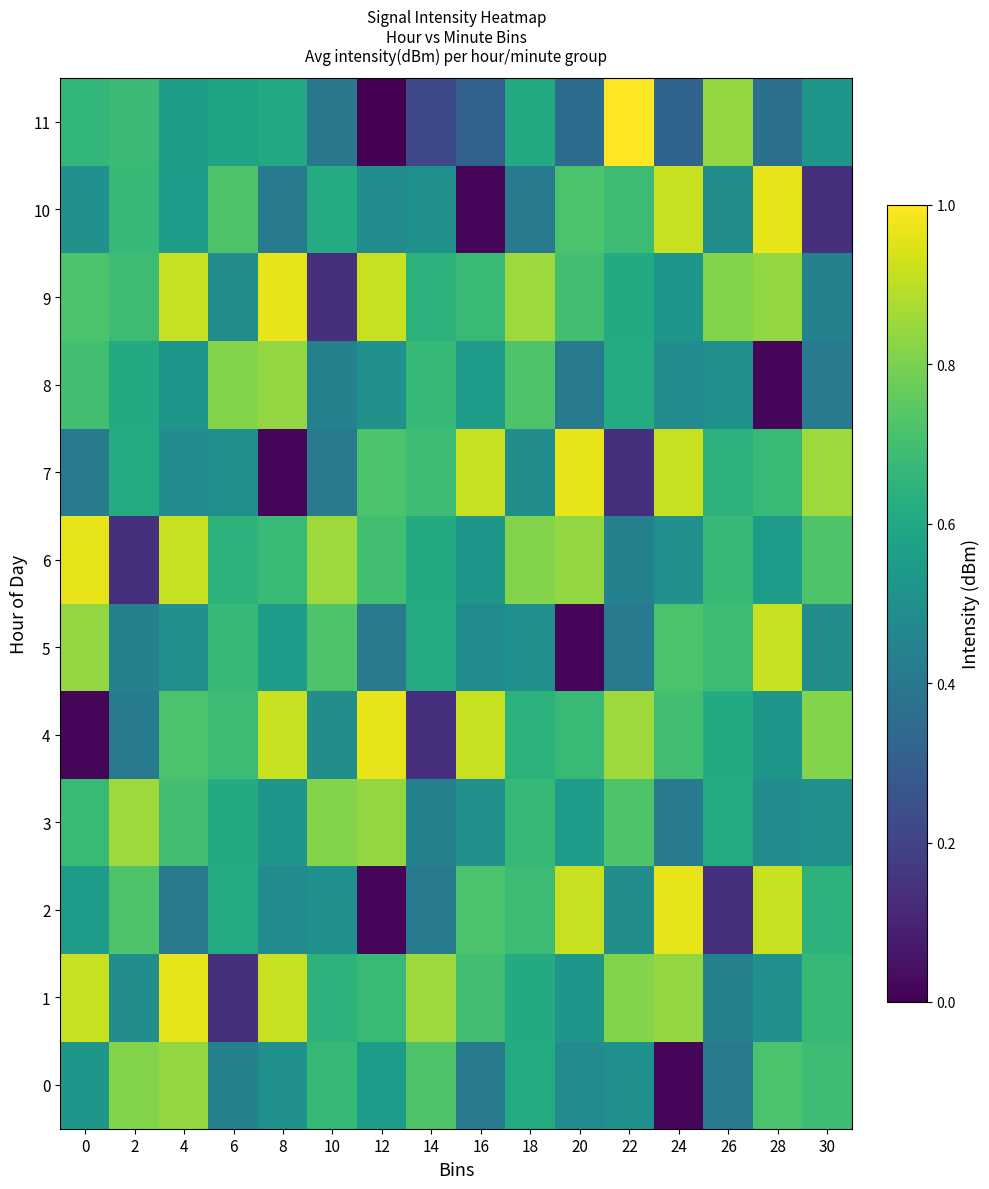

Reading left to right, list all the values displayed in this chart.

0: 0=0.5	2=0.8	4=0.8	6=0.4	8=0.5	10=0.7	12=0.6	14=0.7	16=0.4	18=0.6	20=0.5	22=0.5	24=0.0	26=0.4	28=0.7	30=0.7
1: 0=0.9	2=0.5	4=1.0	6=0.1	8=0.9	10=0.6	12=0.7	14=0.9	16=0.7	18=0.6	20=0.5	22=0.8	24=0.8	26=0.4	28=0.5	30=0.7
2: 0=0.6	2=0.7	4=0.4	6=0.6	8=0.5	10=0.5	12=0.0	14=0.4	16=0.7	18=0.7	20=0.9	22=0.5	24=1.0	26=0.1	28=0.9	30=0.6
3: 0=0.7	2=0.9	4=0.7	6=0.6	8=0.5	10=0.8	12=0.8	14=0.4	16=0.5	18=0.7	20=0.6	22=0.7	24=0.4	26=0.6	28=0.5	30=0.5
4: 0=0.0	2=0.4	4=0.7	6=0.7	8=0.9	10=0.5	12=1.0	14=0.1	16=0.9	18=0.6	20=0.7	22=0.9	24=0.7	26=0.6	28=0.5	30=0.8
5: 0=0.8	2=0.4	4=0.5	6=0.7	8=0.6	10=0.7	12=0.4	14=0.6	16=0.5	18=0.5	20=0.0	22=0.4	24=0.7	26=0.7	28=0.9	30=0.5
6: 0=1.0	2=0.1	4=0.9	6=0.6	8=0.7	10=0.9	12=0.7	14=0.6	16=0.5	18=0.8	20=0.8	22=0.4	24=0.5	26=0.7	28=0.6	30=0.7
7: 0=0.4	2=0.6	4=0.5	6=0.5	8=0.0	10=0.4	12=0.7	14=0.7	16=0.9	18=0.5	20=1.0	22=0.1	24=0.9	26=0.6	28=0.7	30=0.9
8: 0=0.7	2=0.6	4=0.5	6=0.8	8=0.8	10=0.4	12=0.5	14=0.7	16=0.6	18=0.7	20=0.4	22=0.6	24=0.5	26=0.5	28=0.0	30=0.4
9: 0=0.7	2=0.7	4=0.9	6=0.5	8=1.0	10=0.1	12=0.9	14=0.6	16=0.7	18=0.9	20=0.7	22=0.6	24=0.5	26=0.8	28=0.8	30=0.4
10: 0=0.5	2=0.7	4=0.6	6=0.7	8=0.4	10=0.6	12=0.5	14=0.5	16=0.0	18=0.4	20=0.7	22=0.7	24=0.9	26=0.5	28=1.0	30=0.1
11: 0=0.7	2=0.7	4=0.6	6=0.6	8=0.6	10=0.4	12=0.0	14=0.2	16=0.3	18=0.6	20=0.4	22=1.0	24=0.3	26=0.8	28=0.4	30=0.5